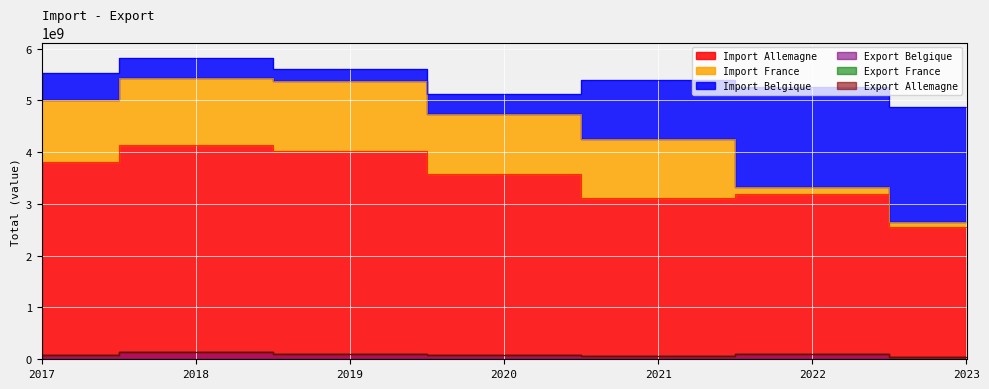

What is the spread (max minus min) of values at 2017?

3800000000